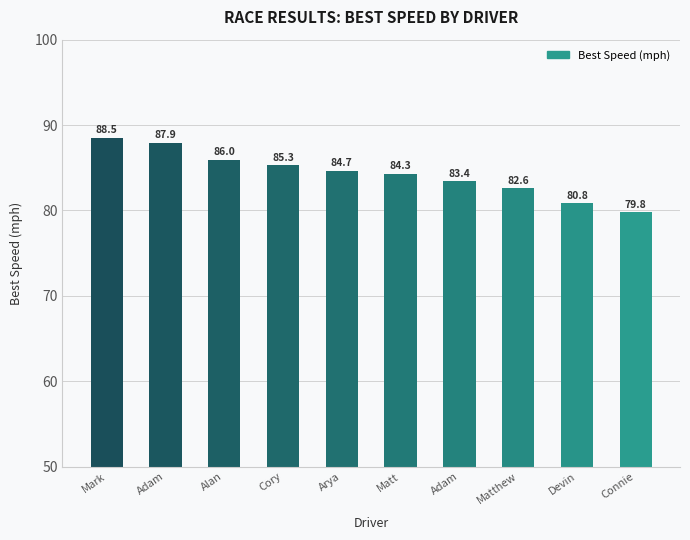

What is the difference between the second highest and second lowest values?

7.1